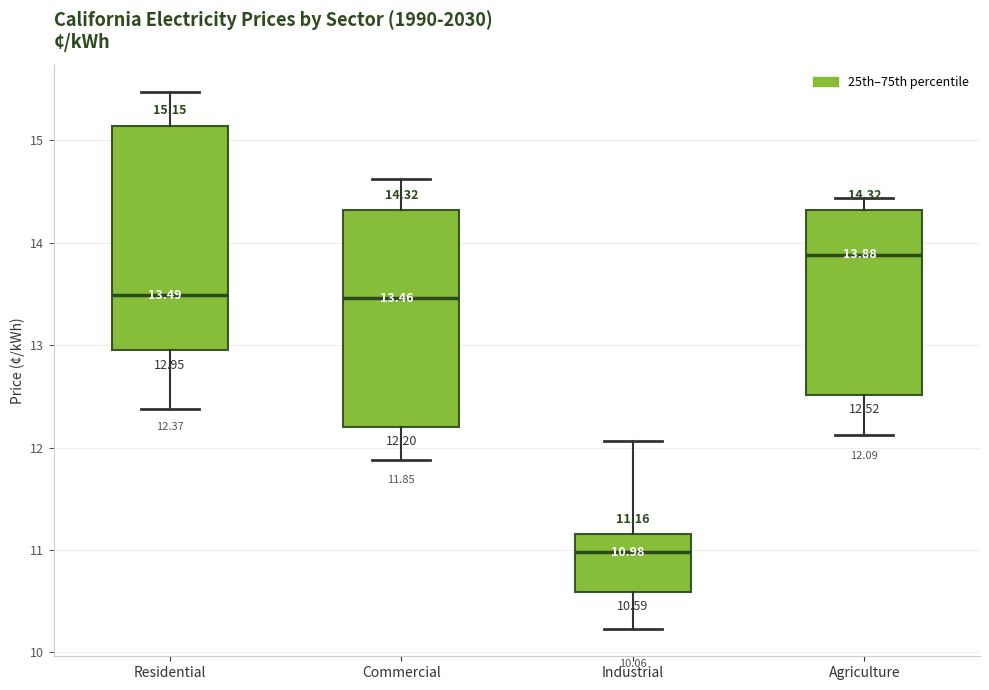

Which box's median line is the highest?

Agriculture